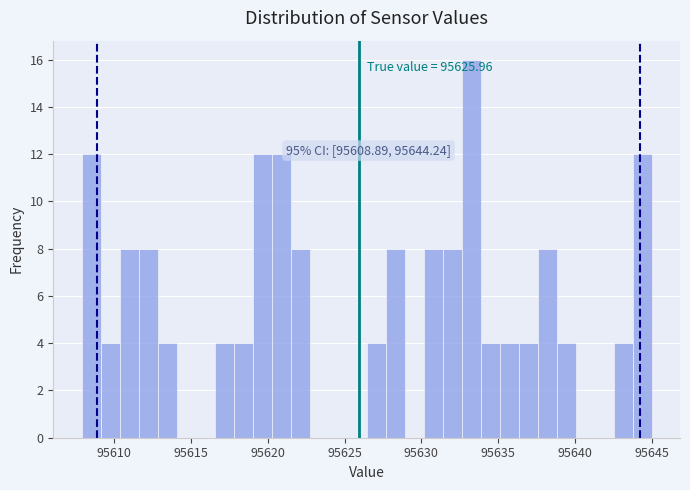

Read against the x-axis, roughly where is the centre of the tallest bar?

95633.0